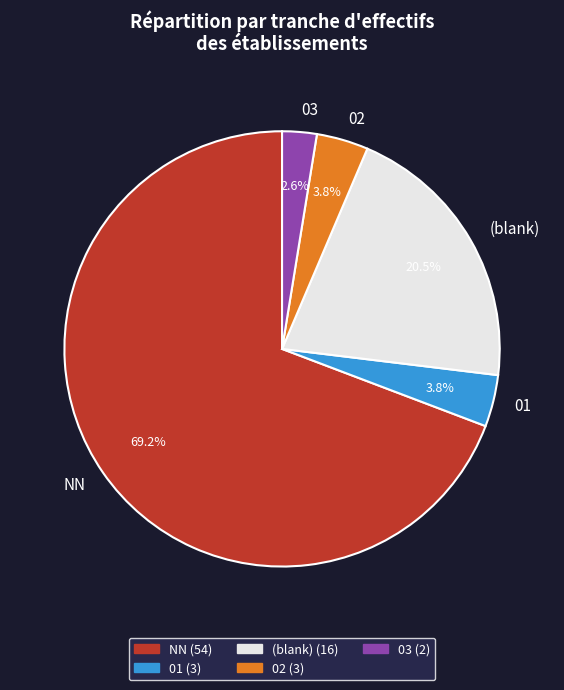

Do 02 and NN together represent more than half of the pie?

Yes